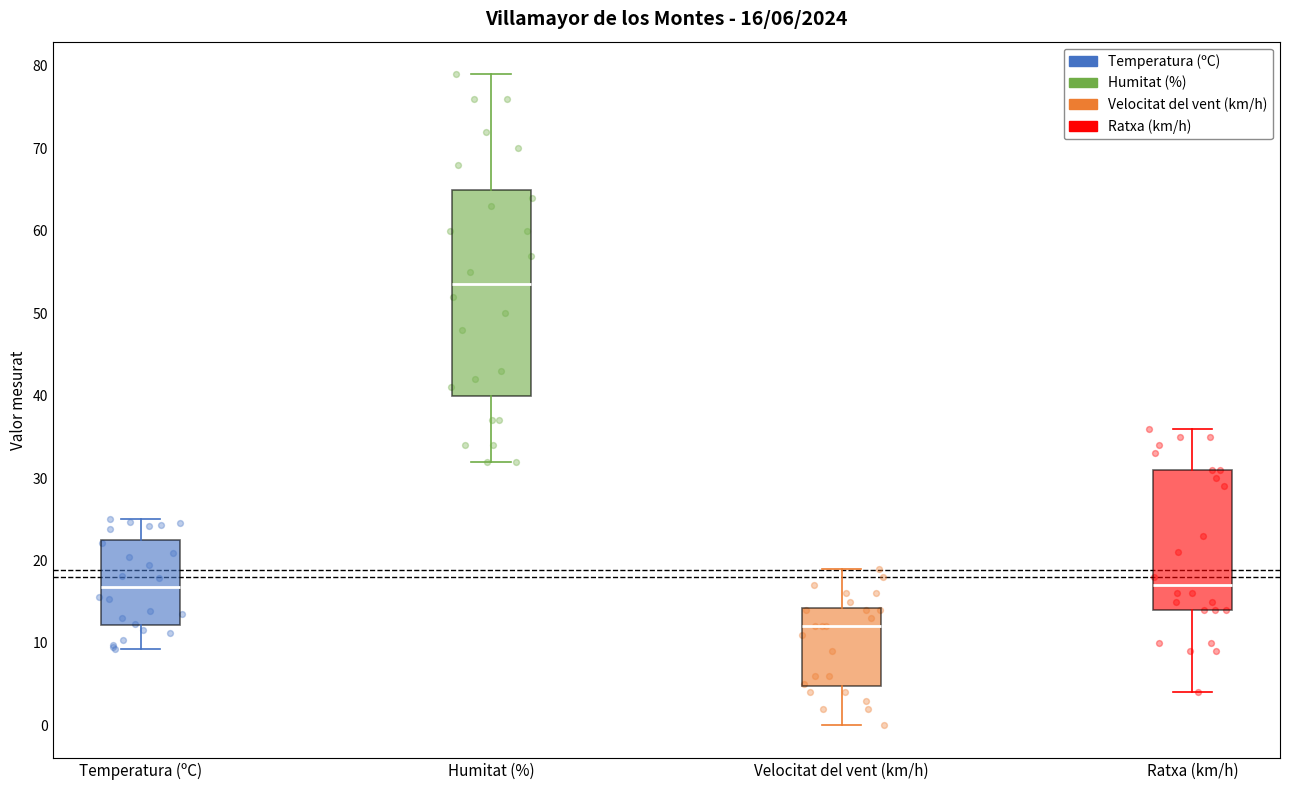

Which box is the tallest, from its lower edge to its upper edge?

Humitat (%)